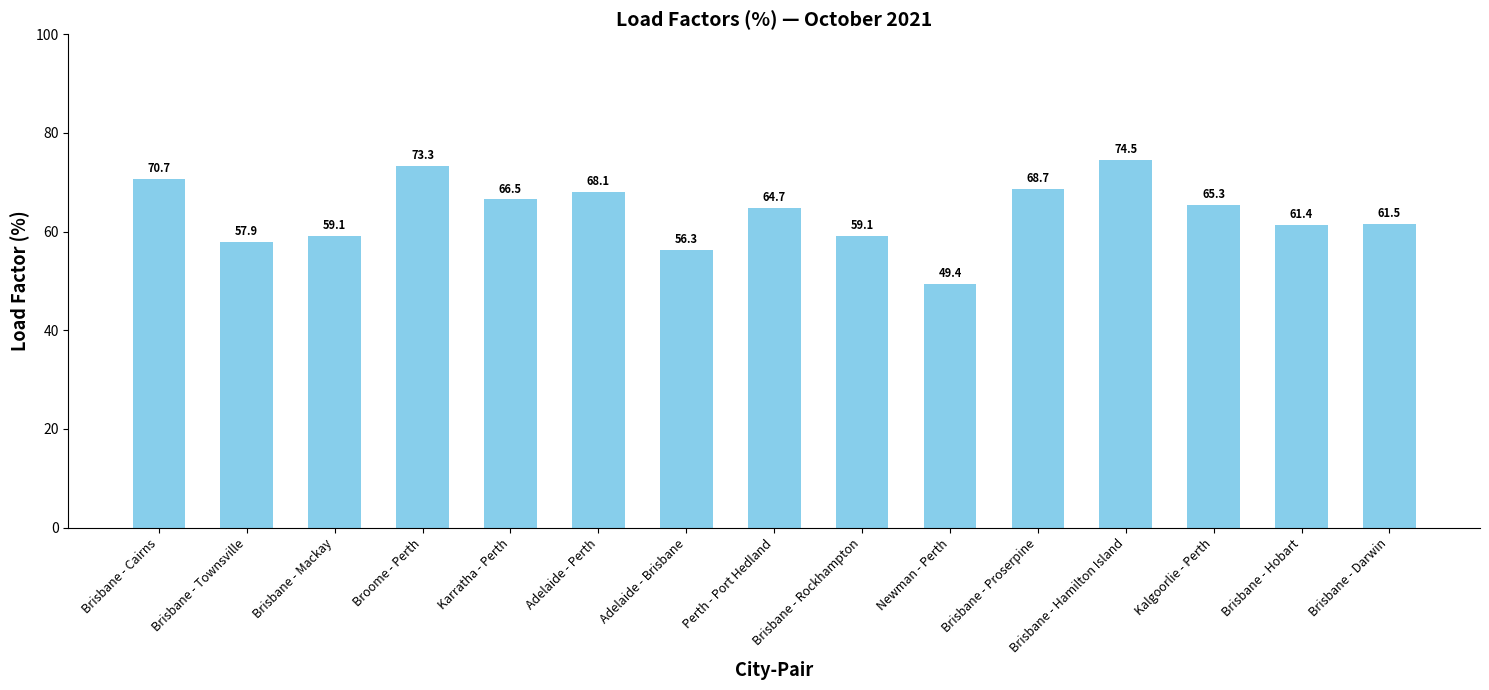

How many bars are there in total?

15